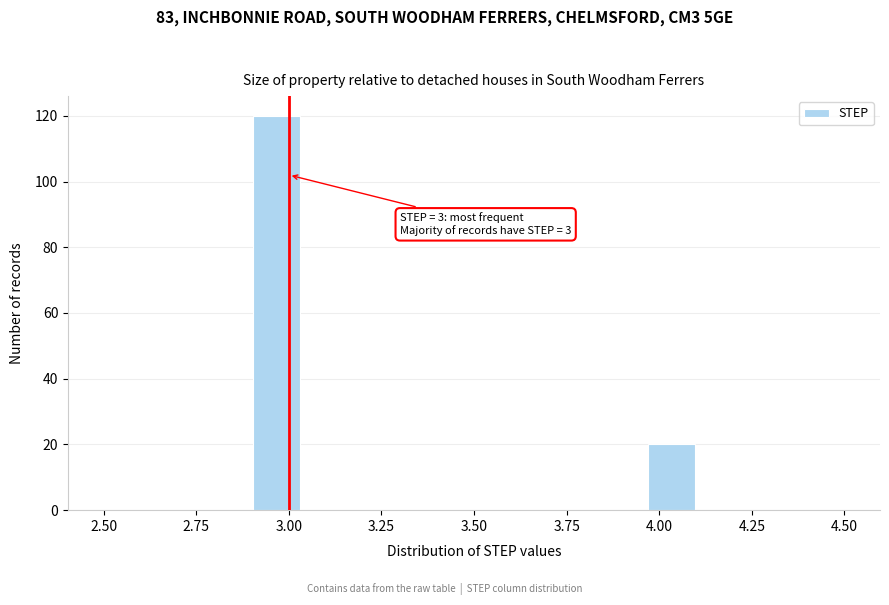

Around what value on the x-axis is the tallest bar? Give the approximate position of its centre, as read against the axis.

2.95